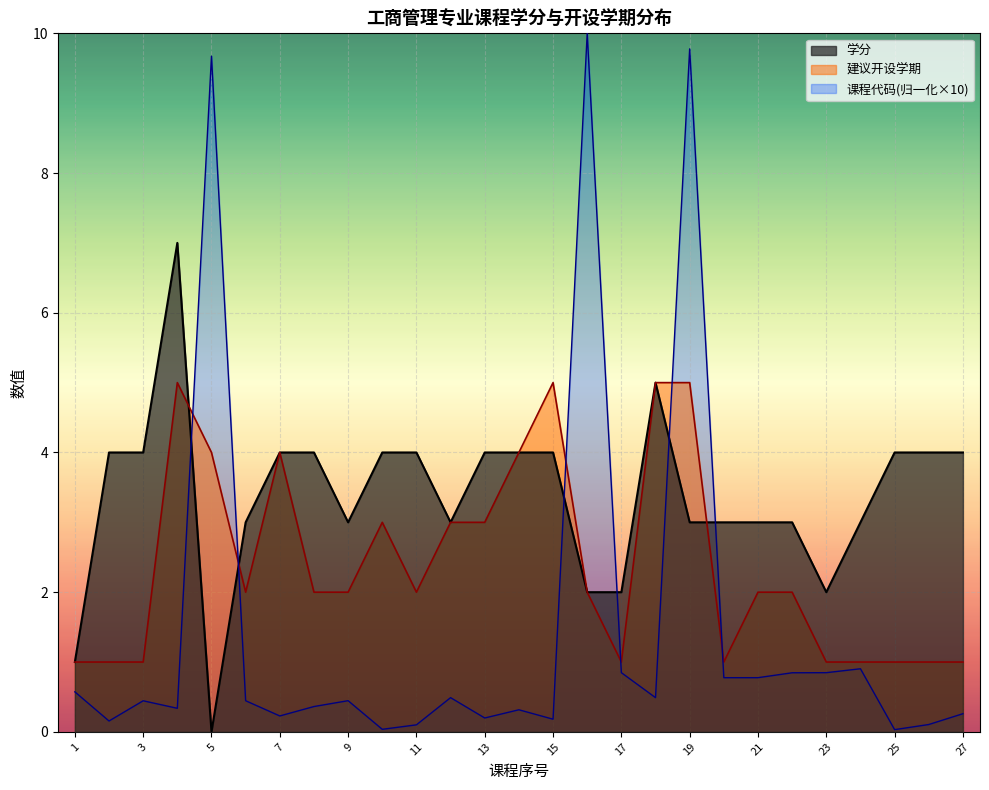

Where does the 建议开设学期 series first go above 2?

学位论文指南